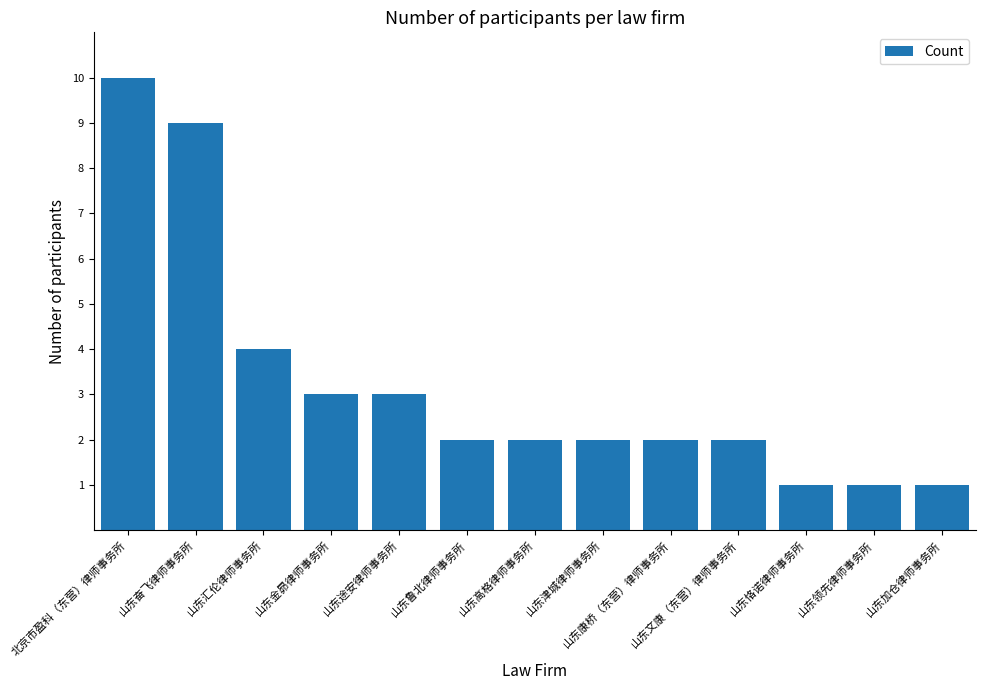

Approximately how many times larger is the value at 山东高格律师事务所 compared to 山东恪诺律师事务所?

2.0